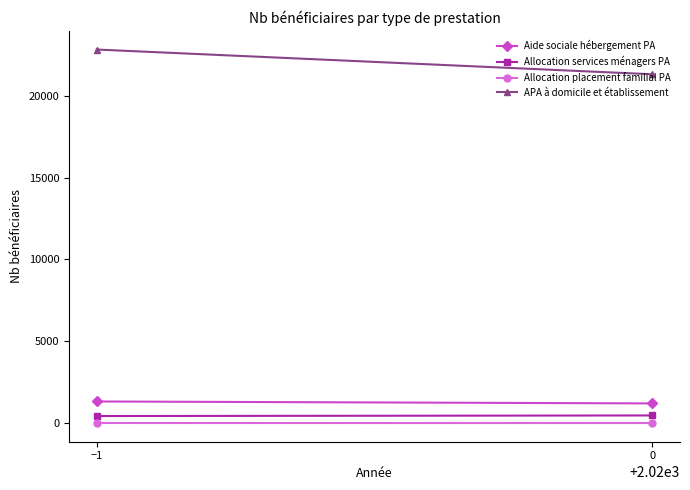

At how many categories does at least one series exceed 7822?

2